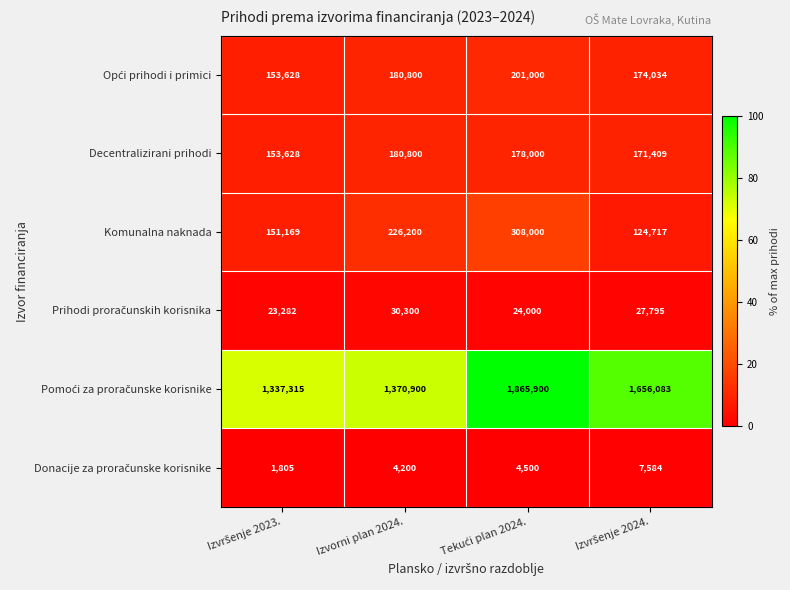

At how many categories does at least one series exceed 346456?

4